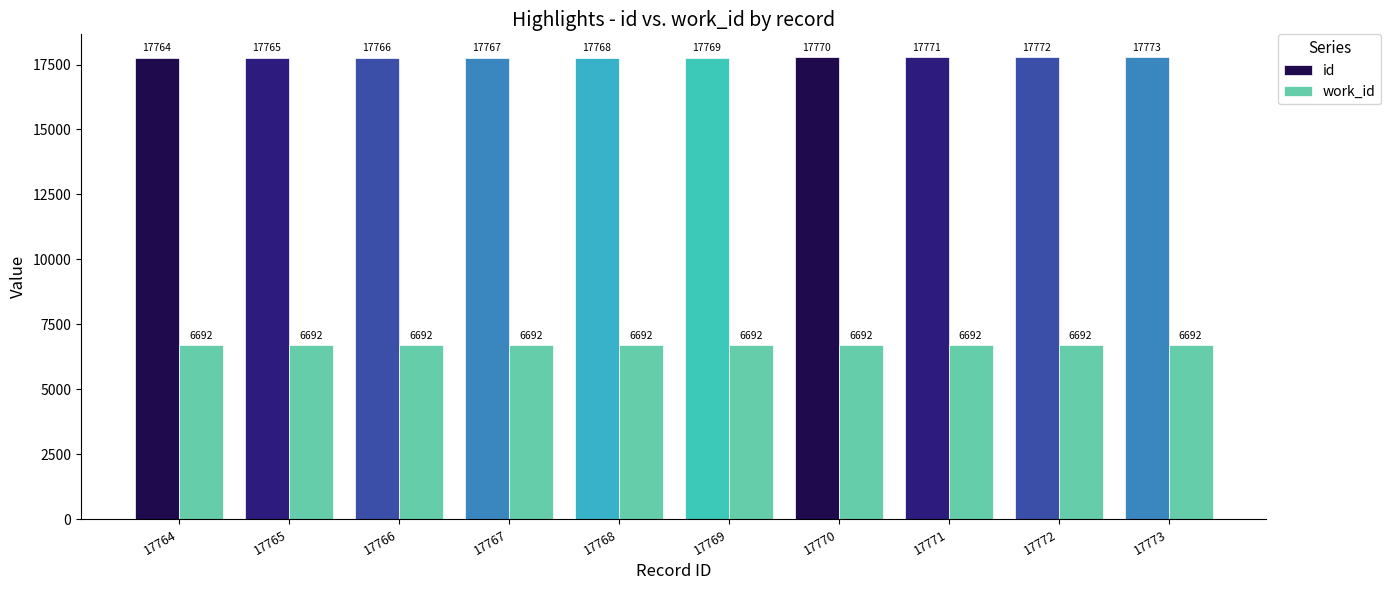

True or false: work_id has a value of 6692 at 17773.

True